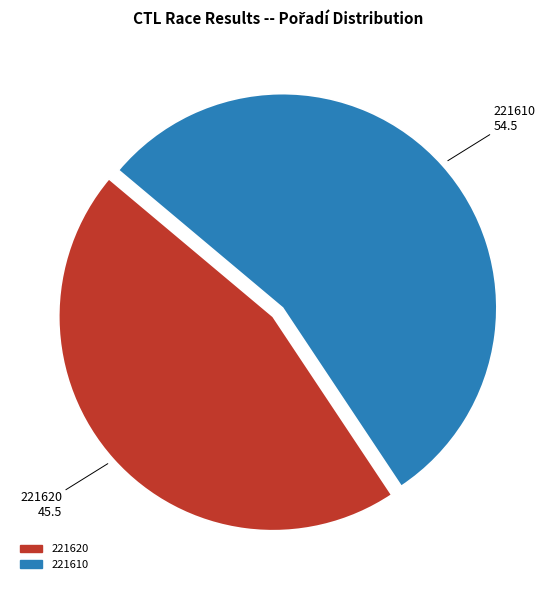

Is it true that 221610 is 44% of the pie?

False